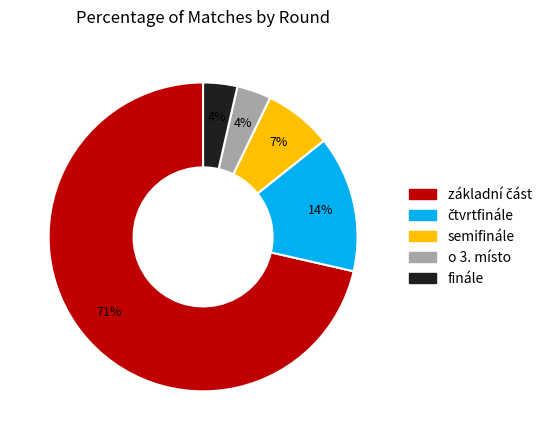

To the nearest percent, what percentage of the pie is finále?

4%